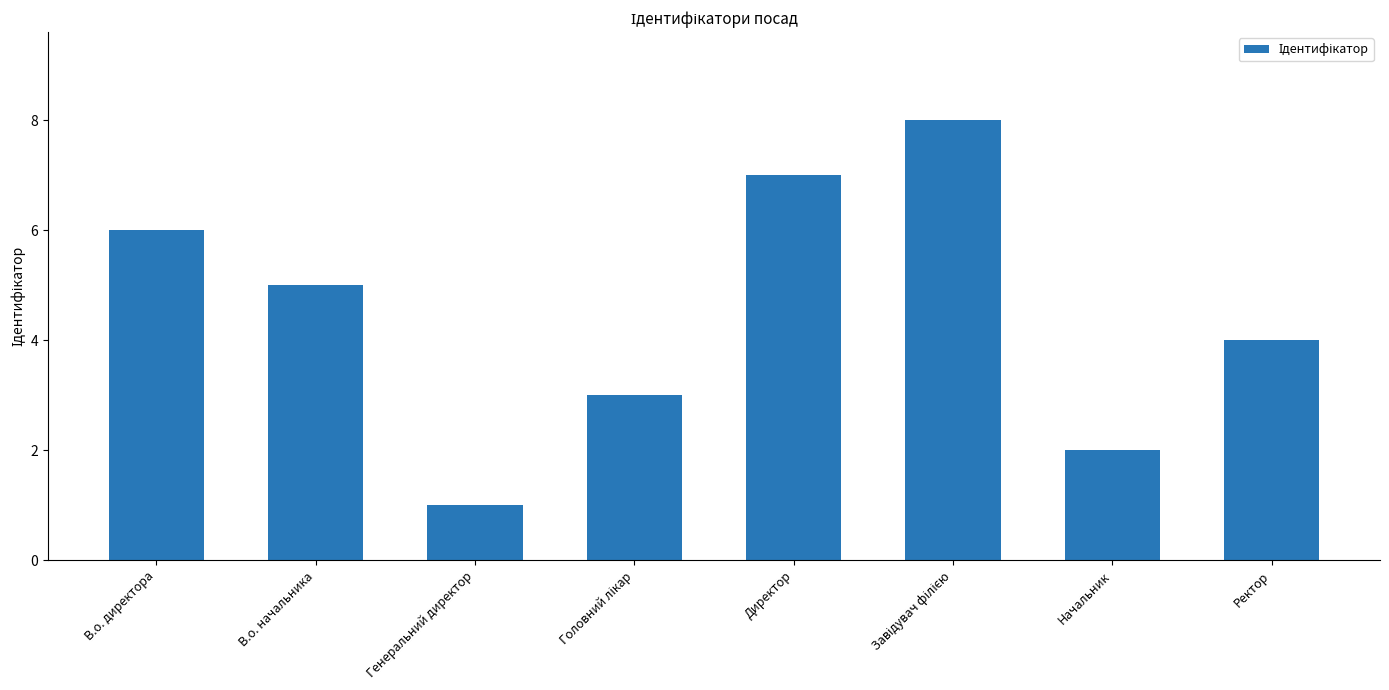

Which label corresponds to the smallest value in the chart?

Генеральний директор